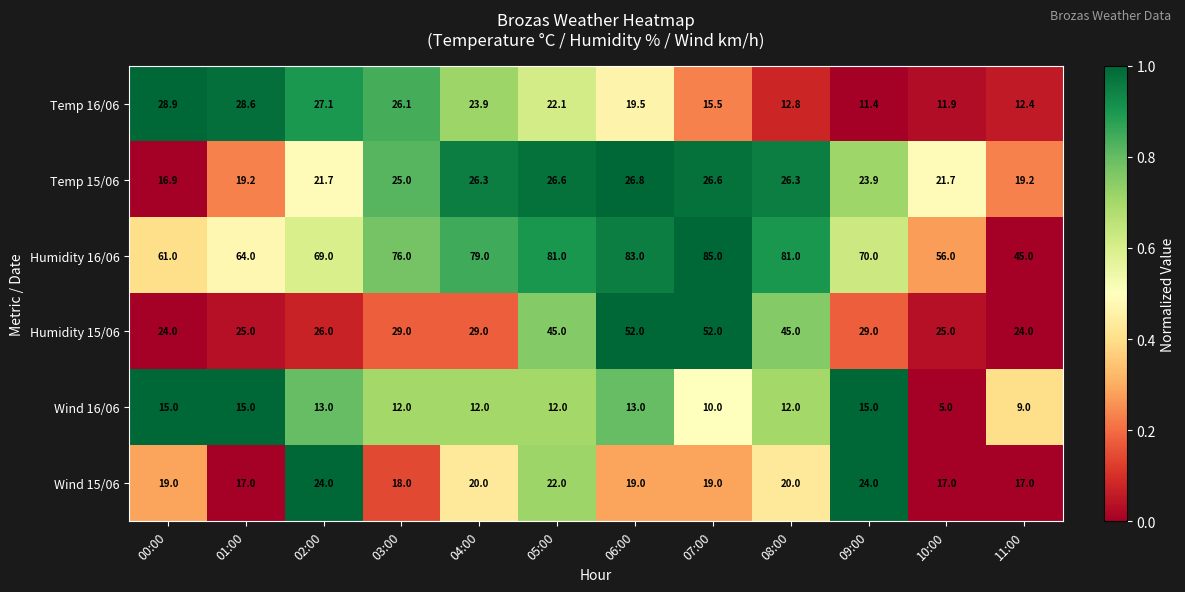

Which series has the largest range (max minus min)?

Humidity 16/06